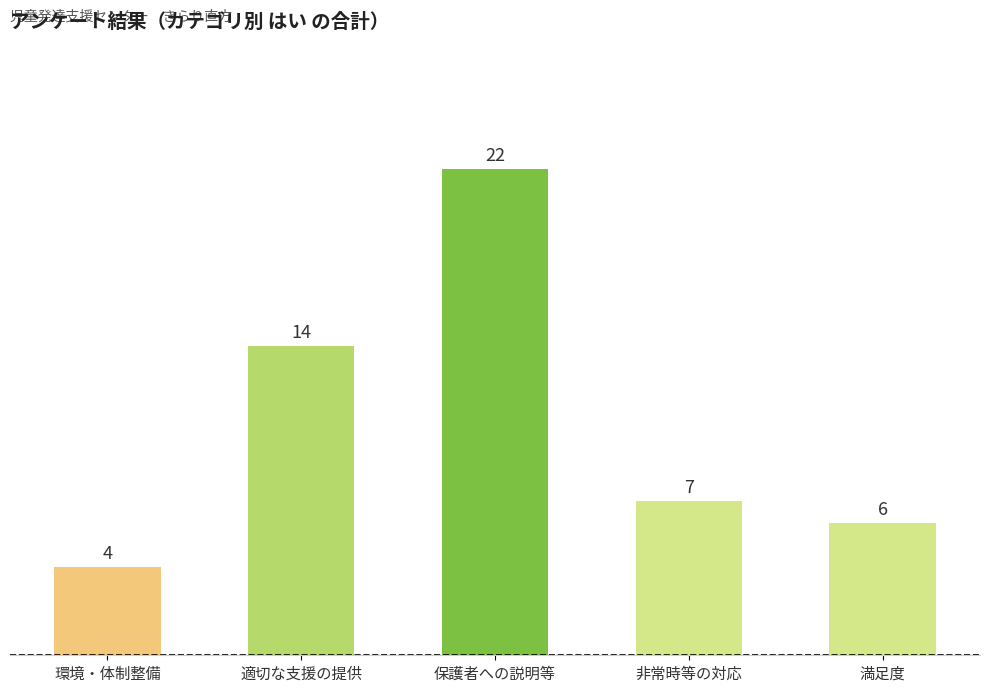

What is the change in value from 適切な支援の提供 to 非常時等の対応?

-7